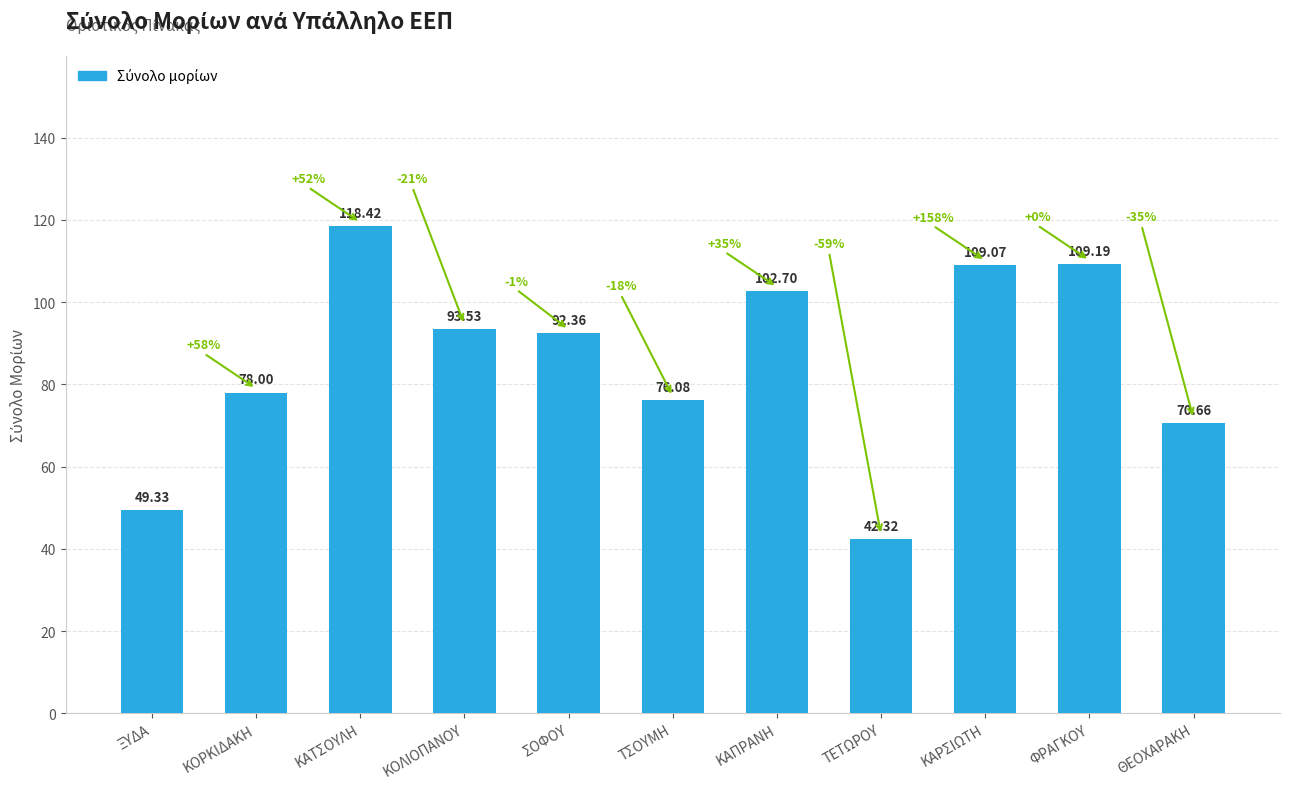

How many data points are less than 92?

5